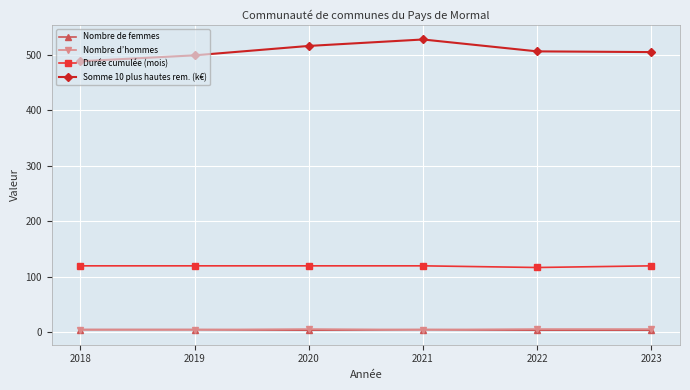

The Nombre de femmes series shows 4.0 at 2023. True or false?

True